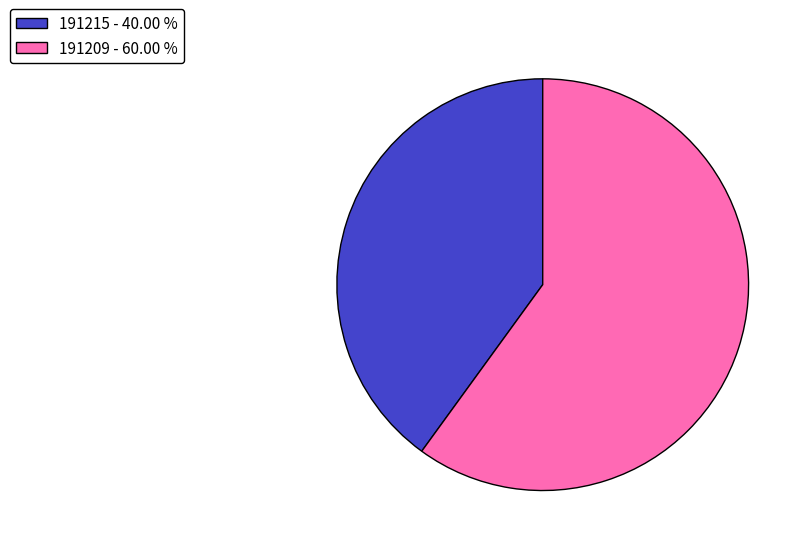

Is there a majority slice in this chart?

Yes